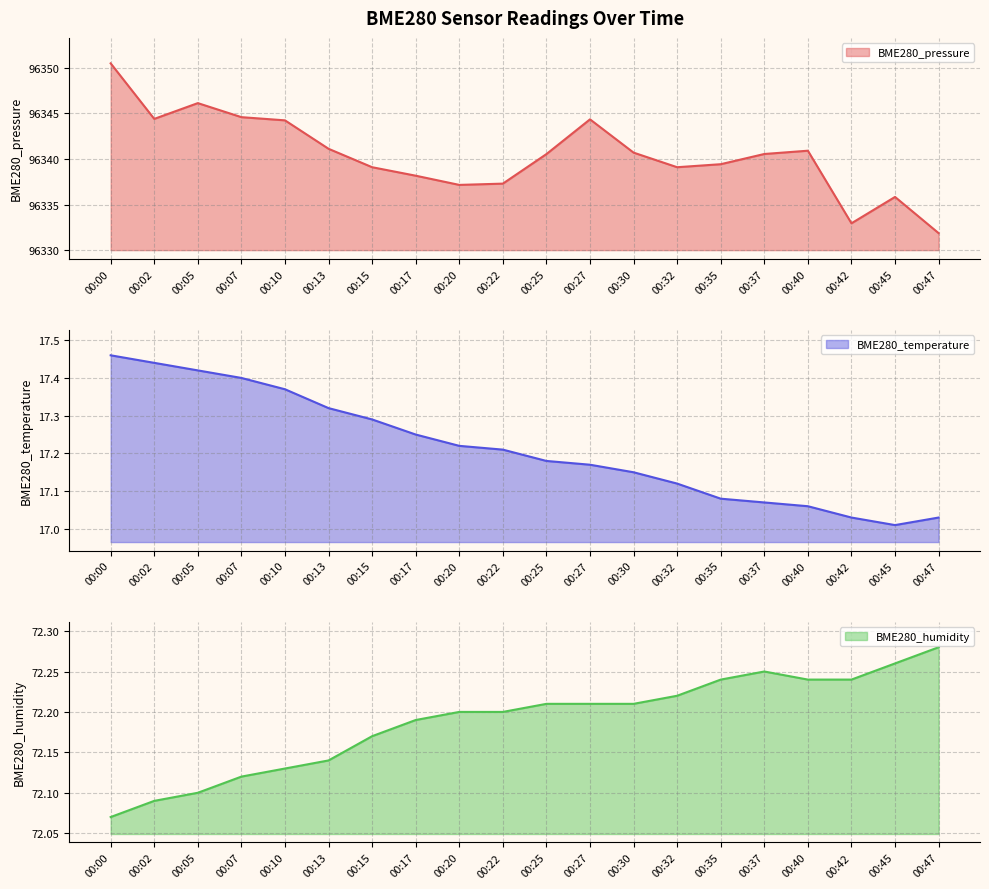

True or false: BME280_humidity and BME280_temperature intersect in this chart.

False